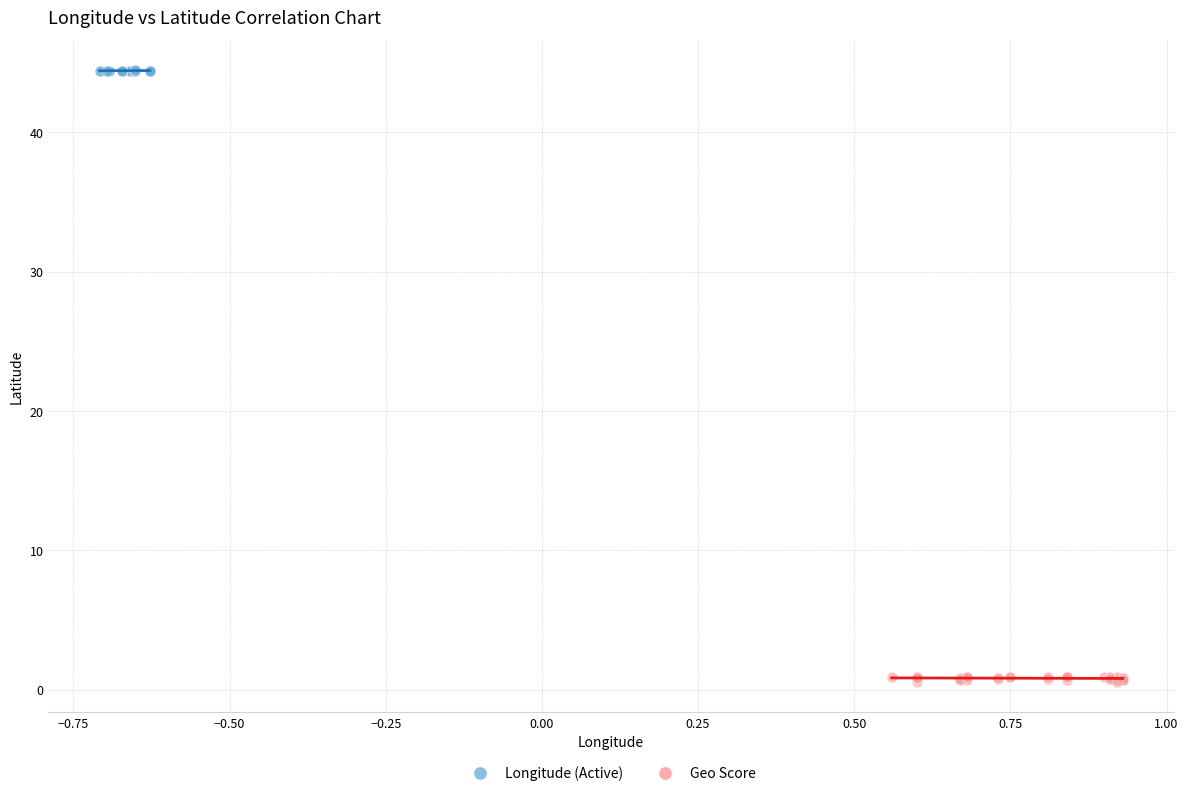

What are all the series names shown in the legend?

Longitude (Active), Geo Score